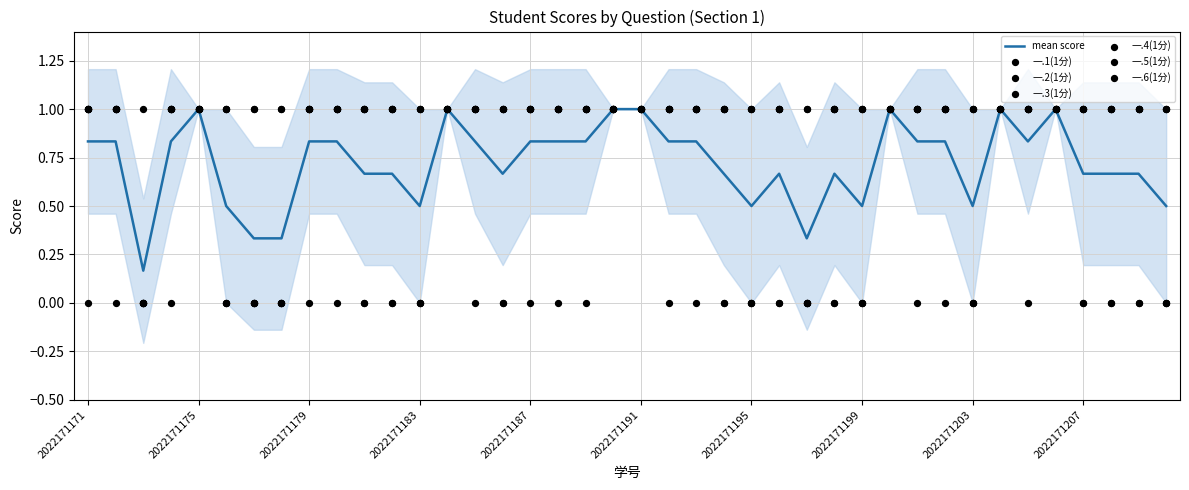

Which series contains the lowest Y value?

一.1(1分)